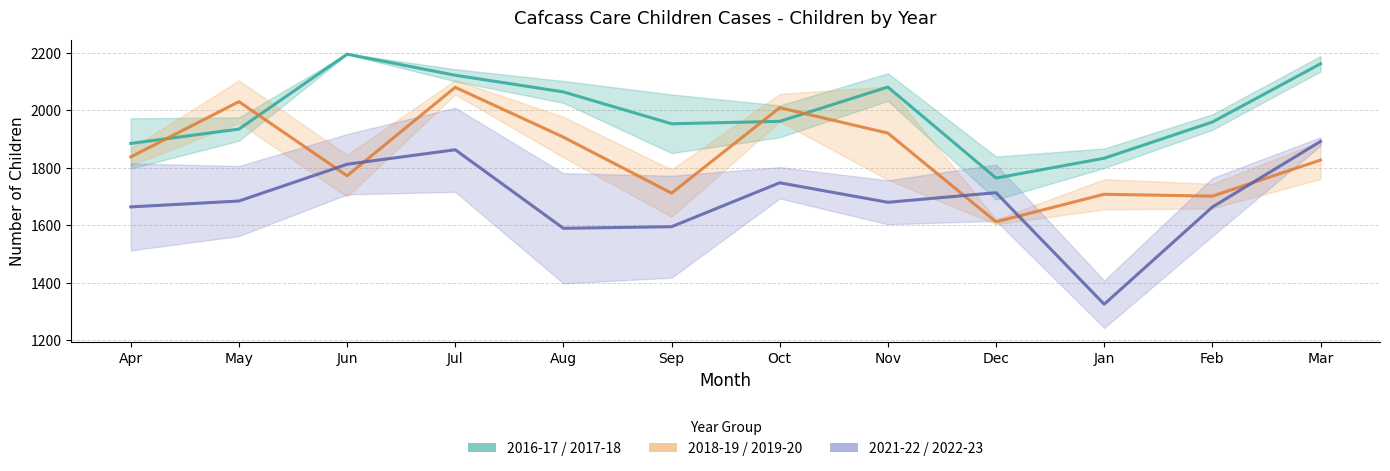

What is the average value of the 2021-22 / 2022-23 series?

1685.4